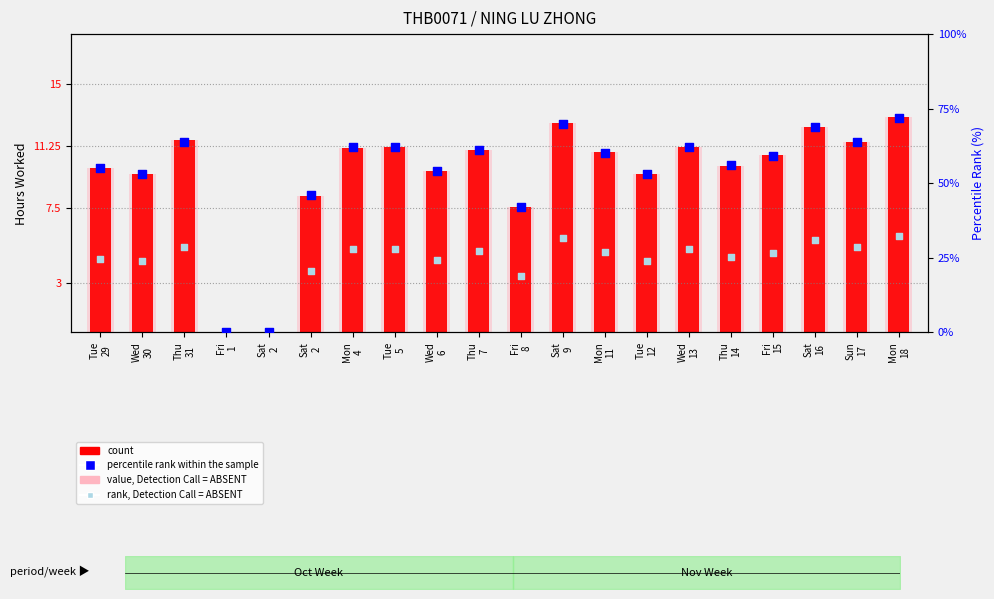

Which series contains the highest Y value?

percentile rank within the sample